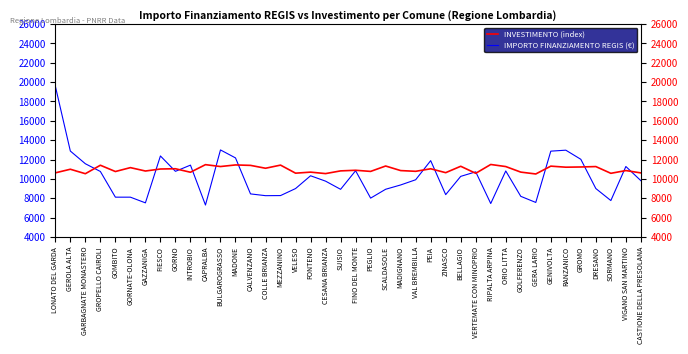

Count the number of data series in this chart.

2